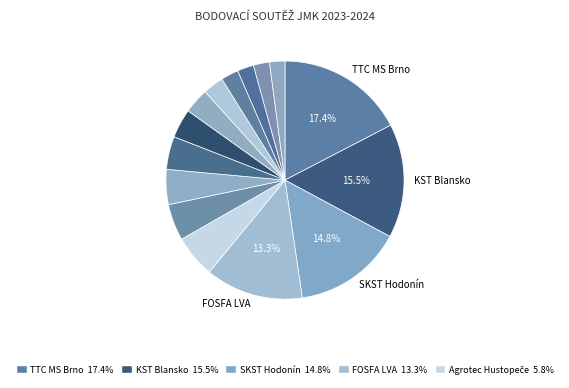

How many slices are in this pie chart?

15